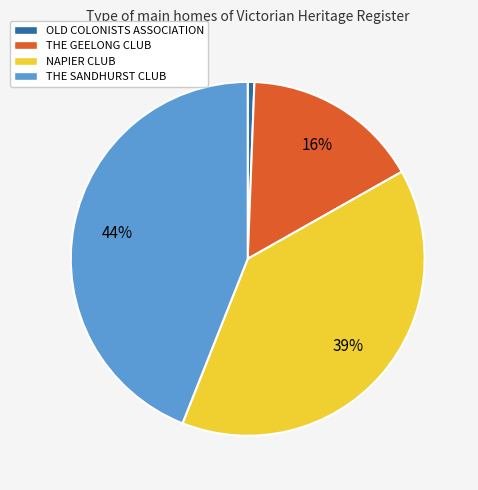

To the nearest percent, what is the combined percentage of NAPIER CLUB and OLD COLONISTS ASSOCIATION?

40%